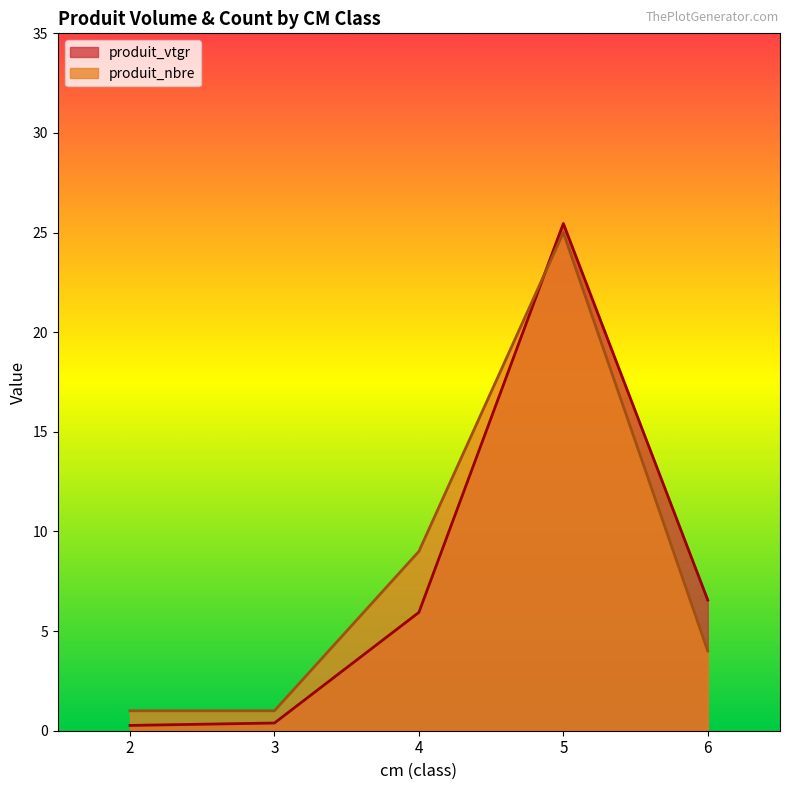

At which label does produit_nbre first exceed 4?

4